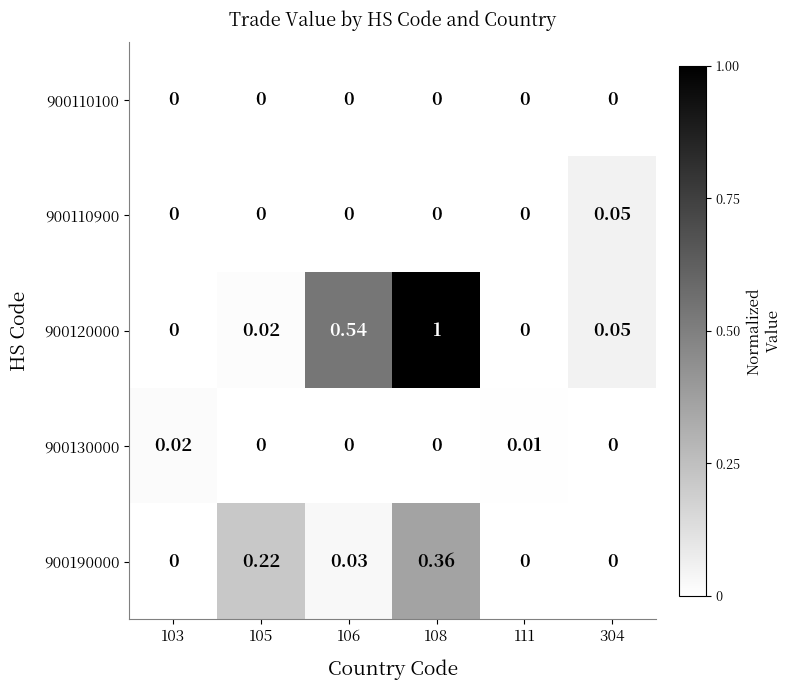

Is the value of 900120000 at 304 greater than the value of 900190000 at 105?

No